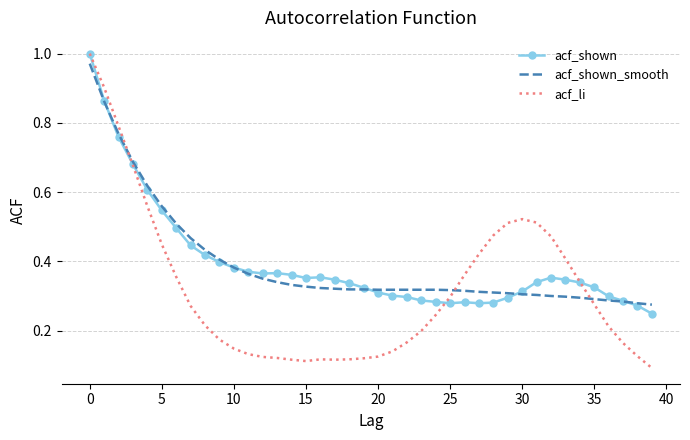

Which series has the largest range (max minus min)?

acf_li